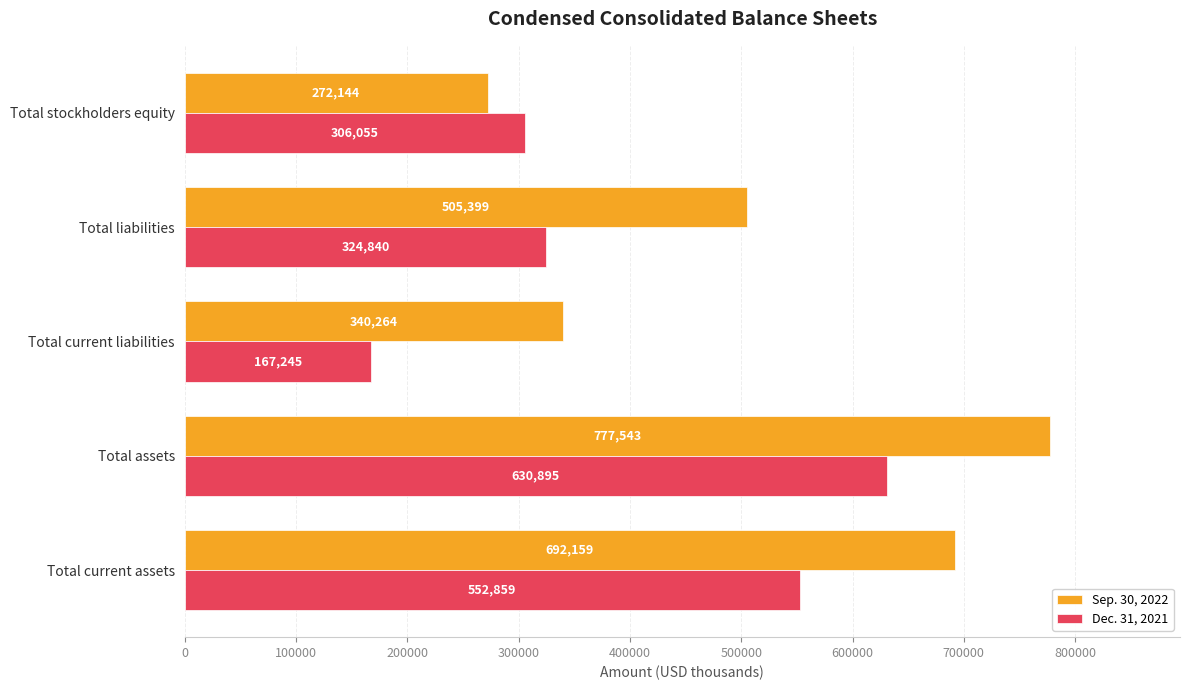

Read the Dec. 31, 2021 value at Total current liabilities, to the nearest 100.

167200